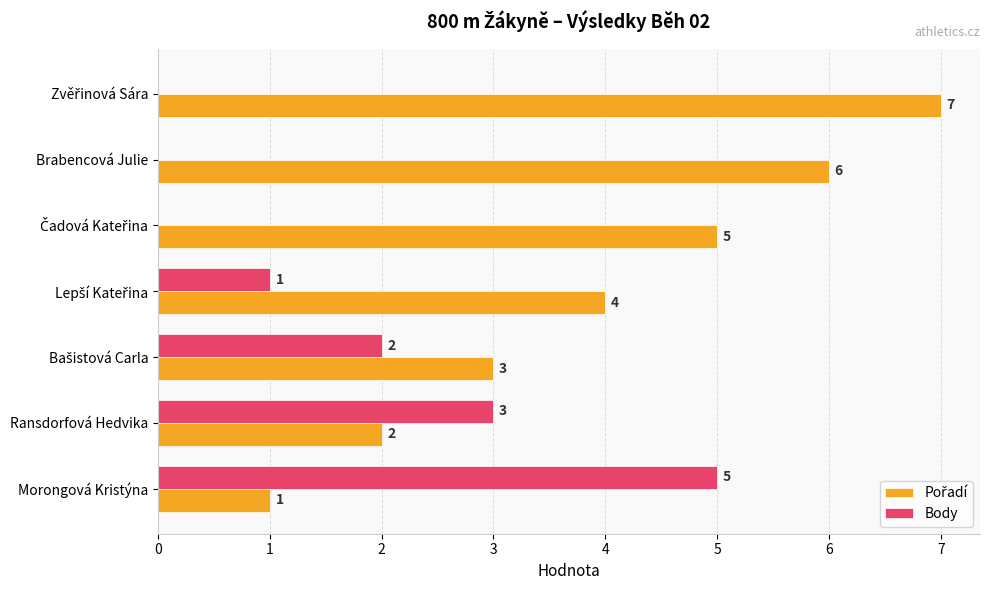

How many Body values are between 0 and 3?

6